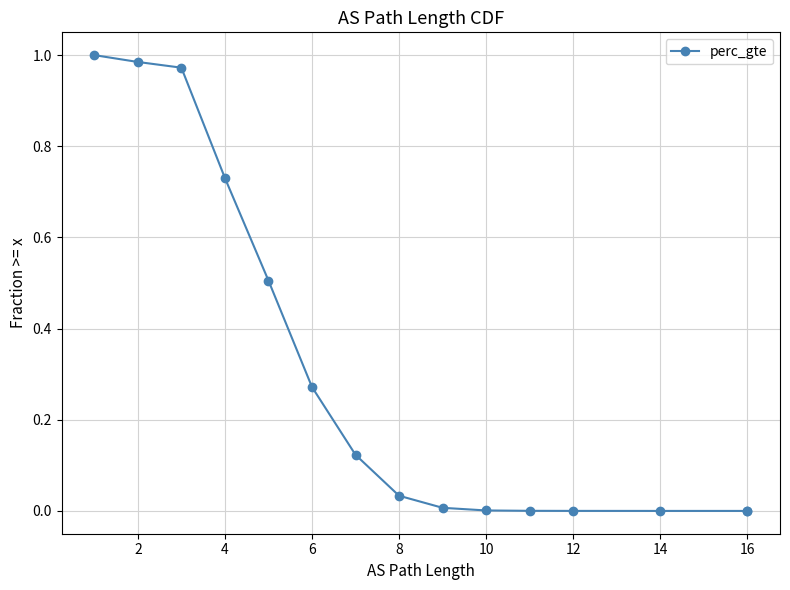

What is the average value?

0.3